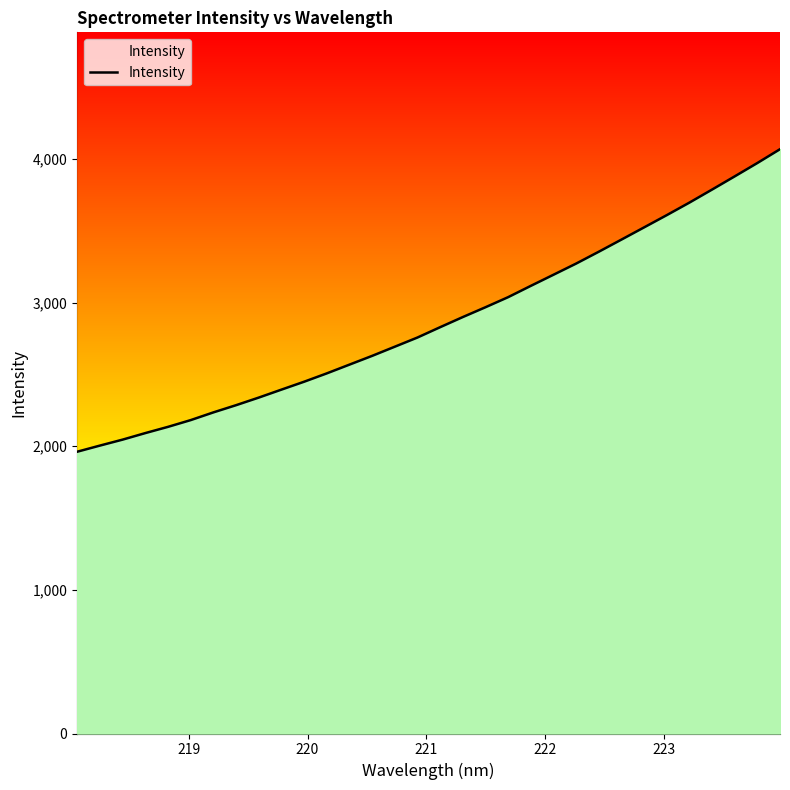

Count the number of values greater than 2829.

16